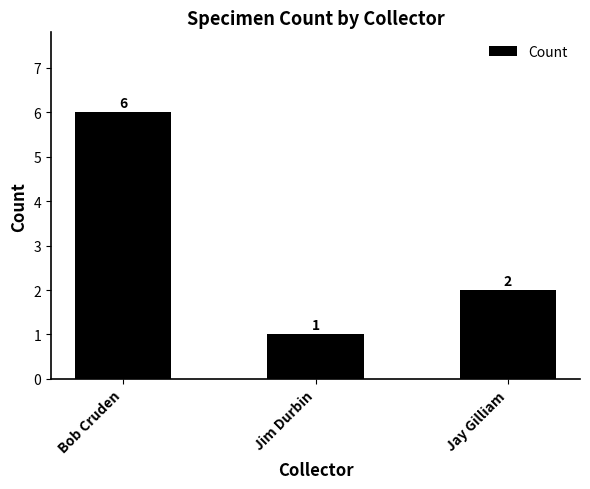

How many bars are there in total?

3